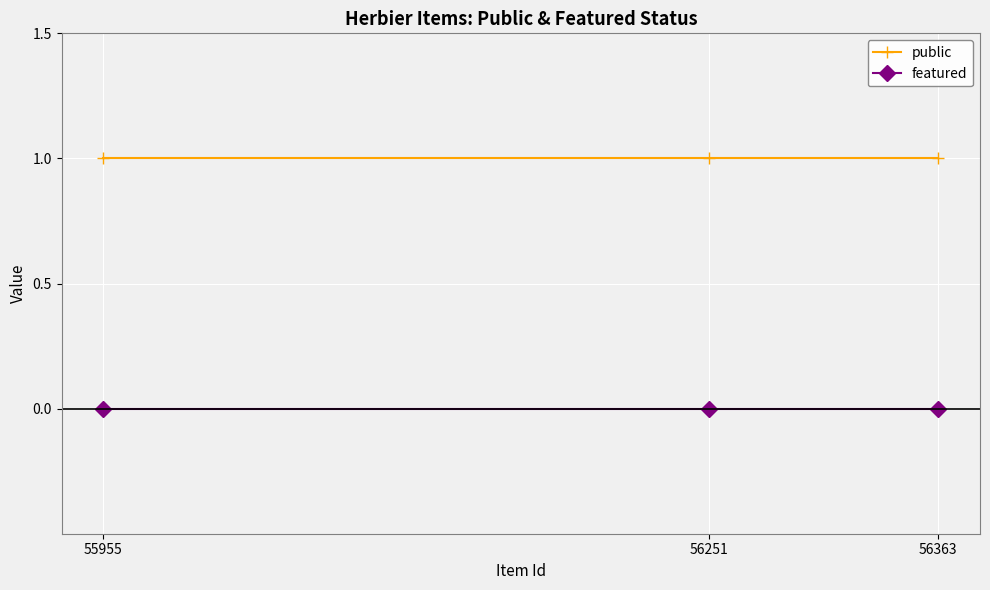

What is the value of the public point at the 2nd from the left?

1